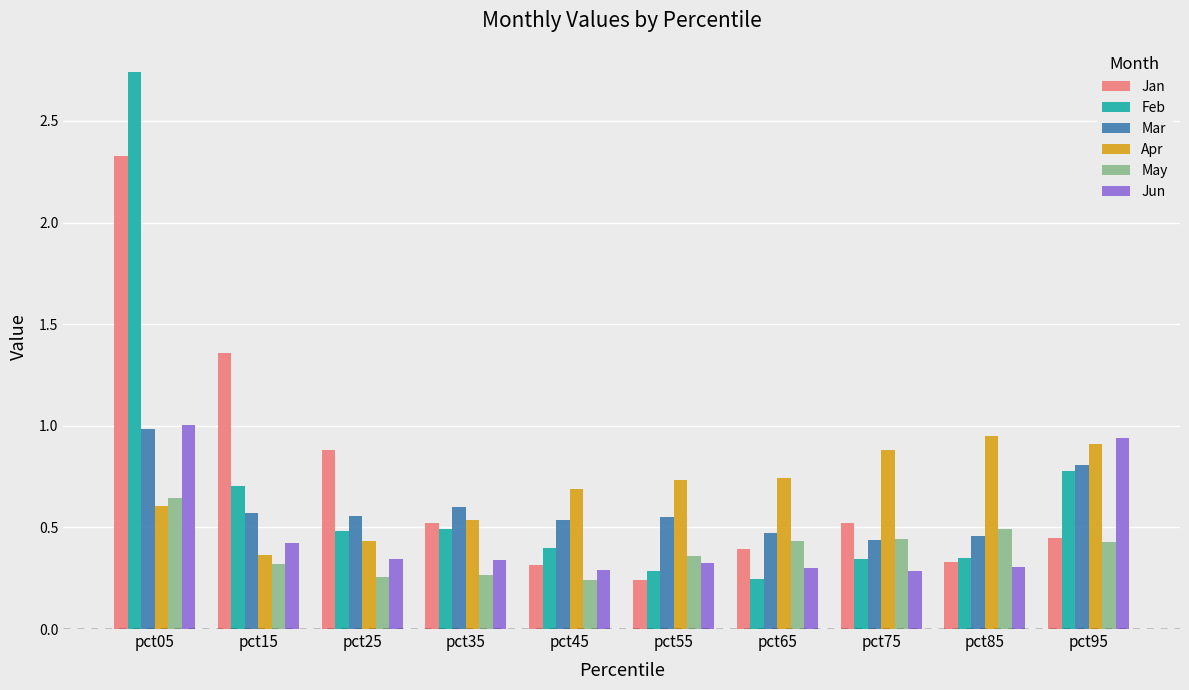

Which series has the widest spread of values?

Feb